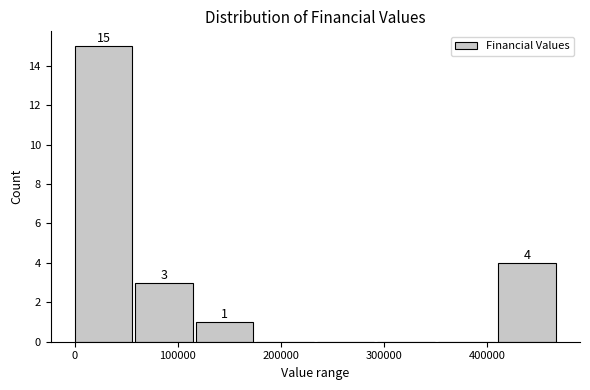

Which range on the x-axis has the tallest bar?

0 to 60000